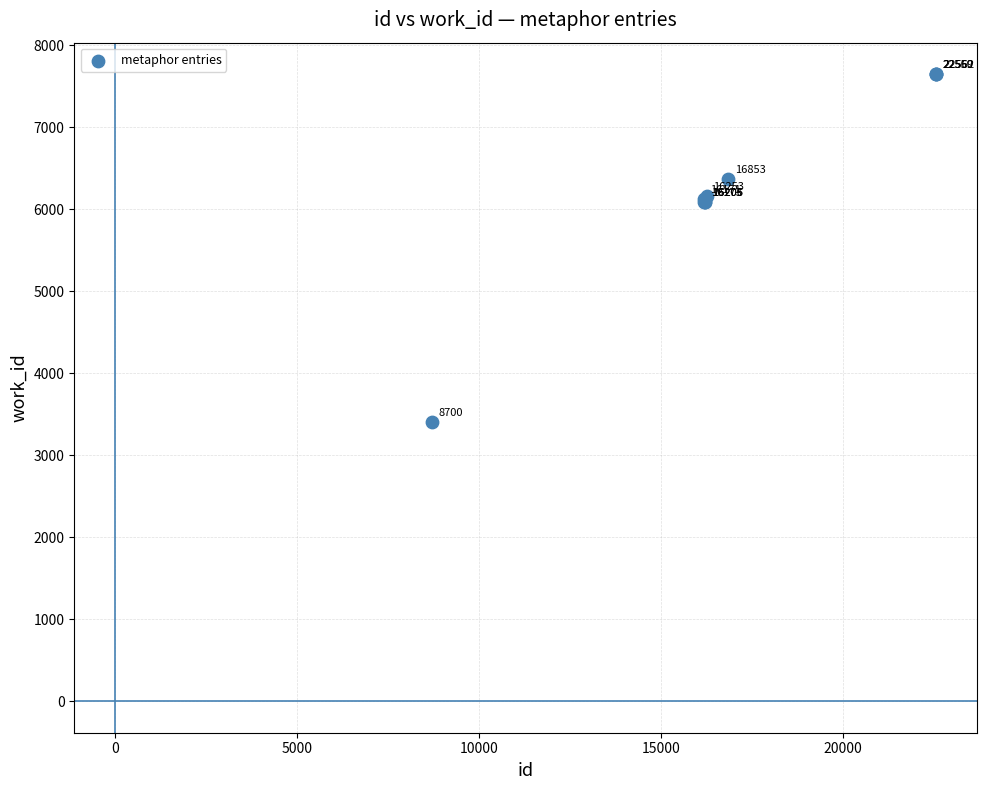

What Y value in the scatter plot is closest to 5529?

6093